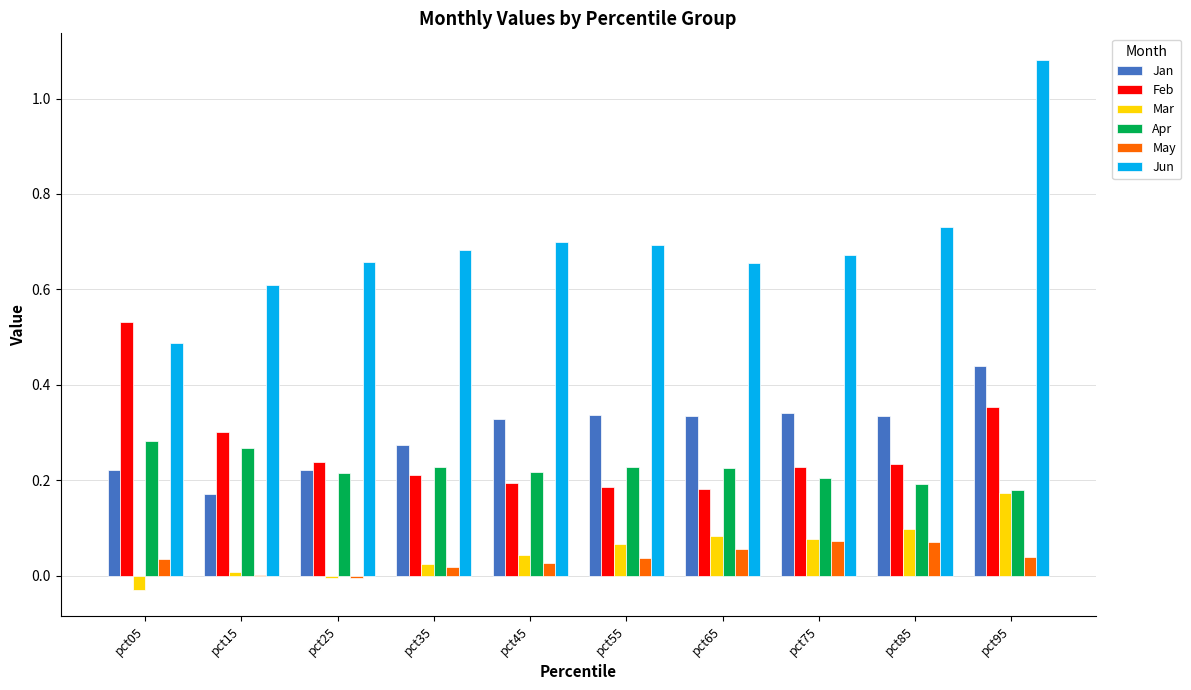

What is the spread (max minus min) of values at pct75?

0.6